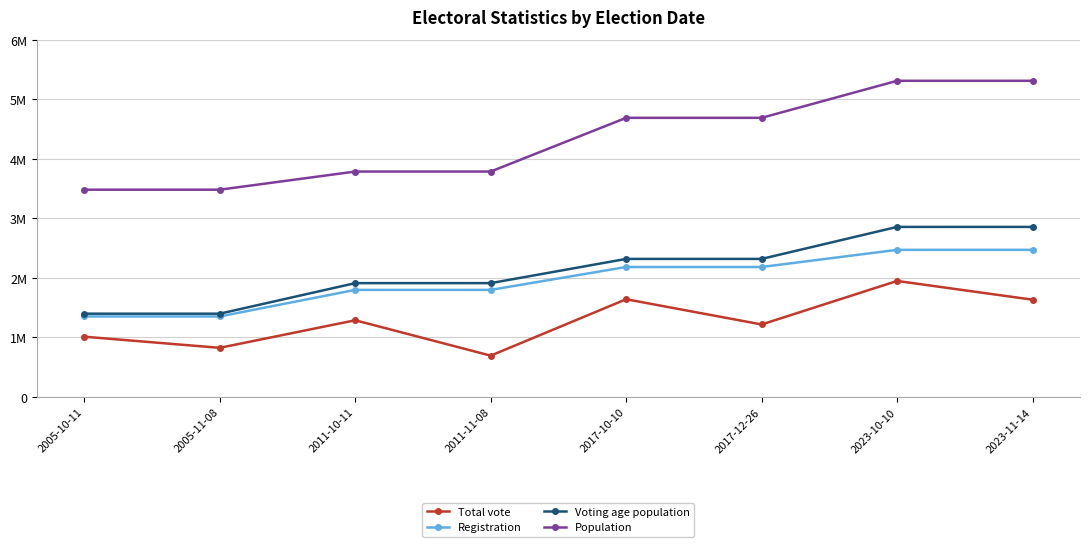

True or false: Voting age population and Population cross at least once.

False